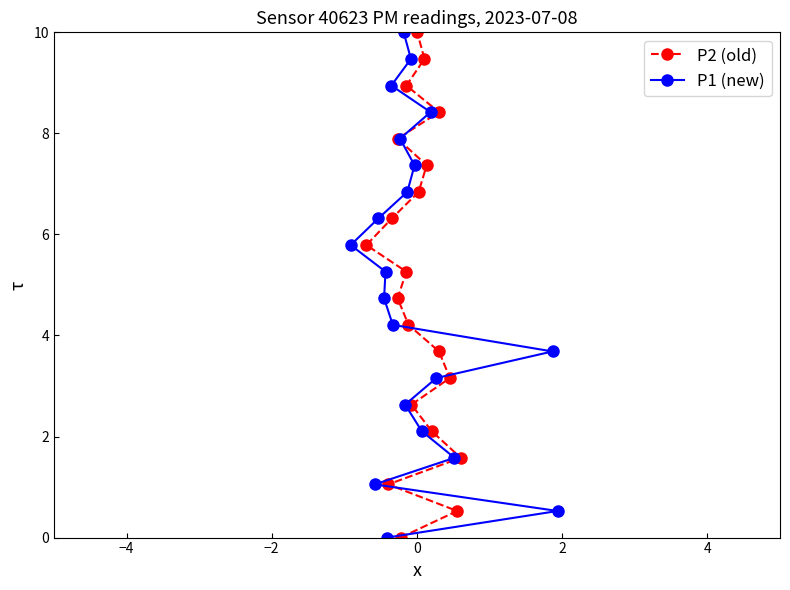

What is the maximum value for P1 (new)?

10.0